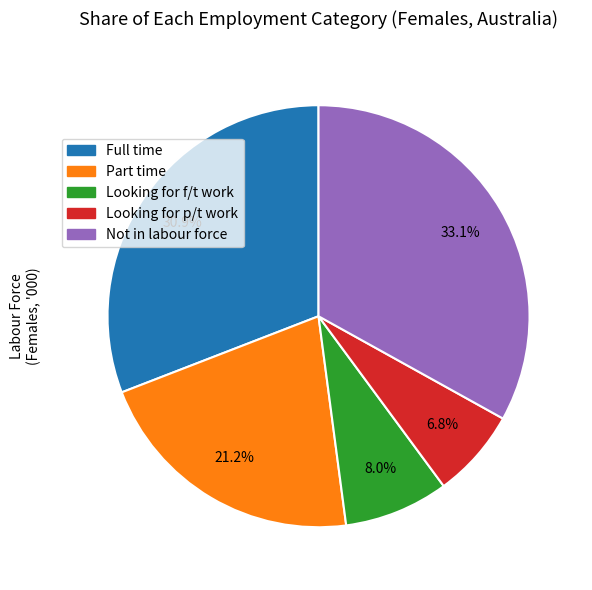

What percentage is the Looking for p/t work slice, to the nearest percent?

7%